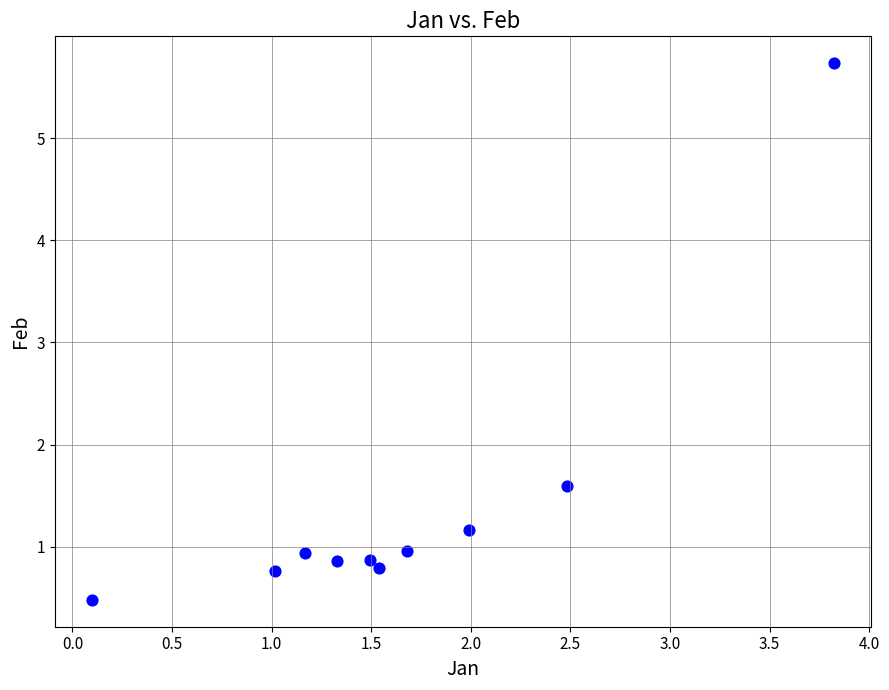

What is the average X value?

1.7